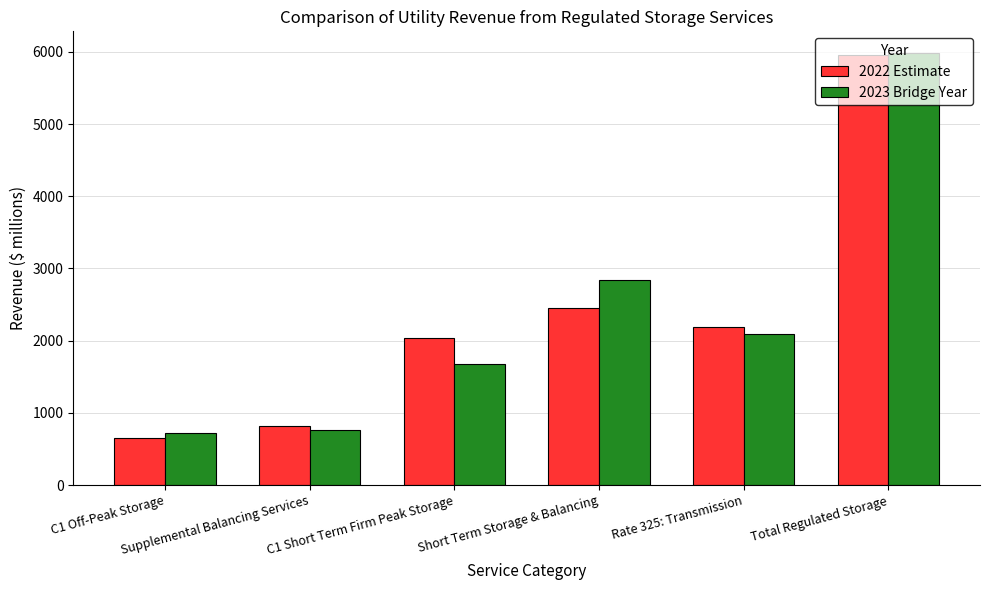

What is the label of the 6th bar from the left?

Total Regulated Storage